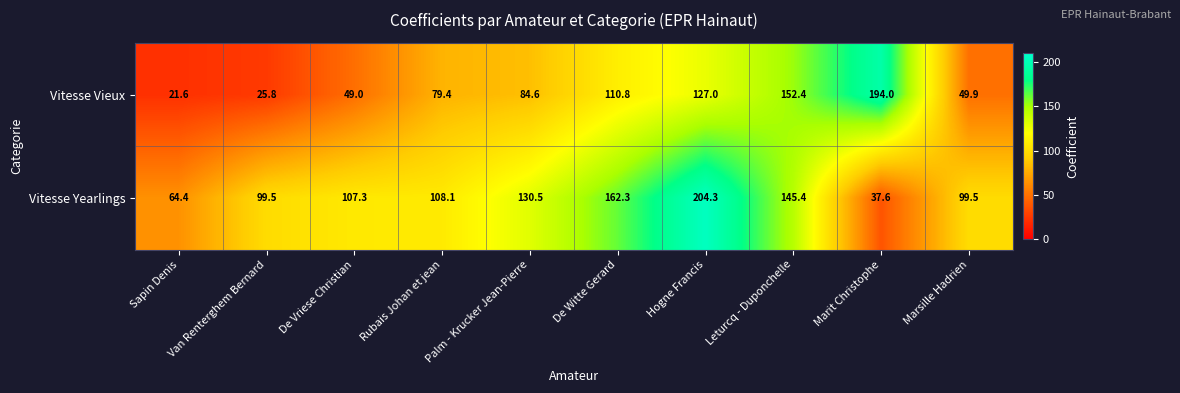

Count the number of data series in this chart.

2